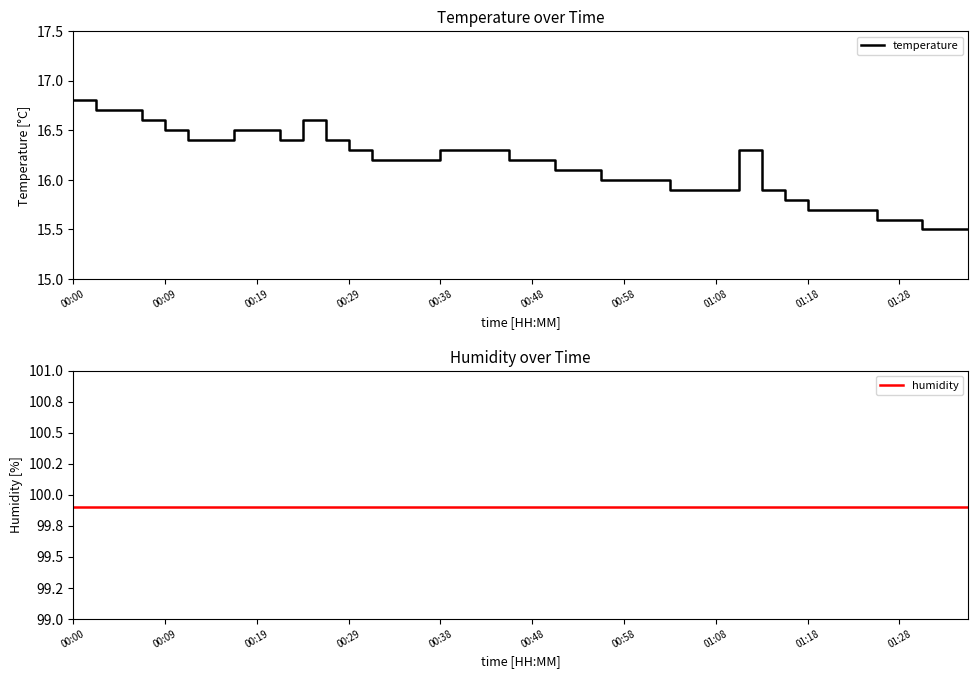

What is the approximate value of humidity at 10?

99.9